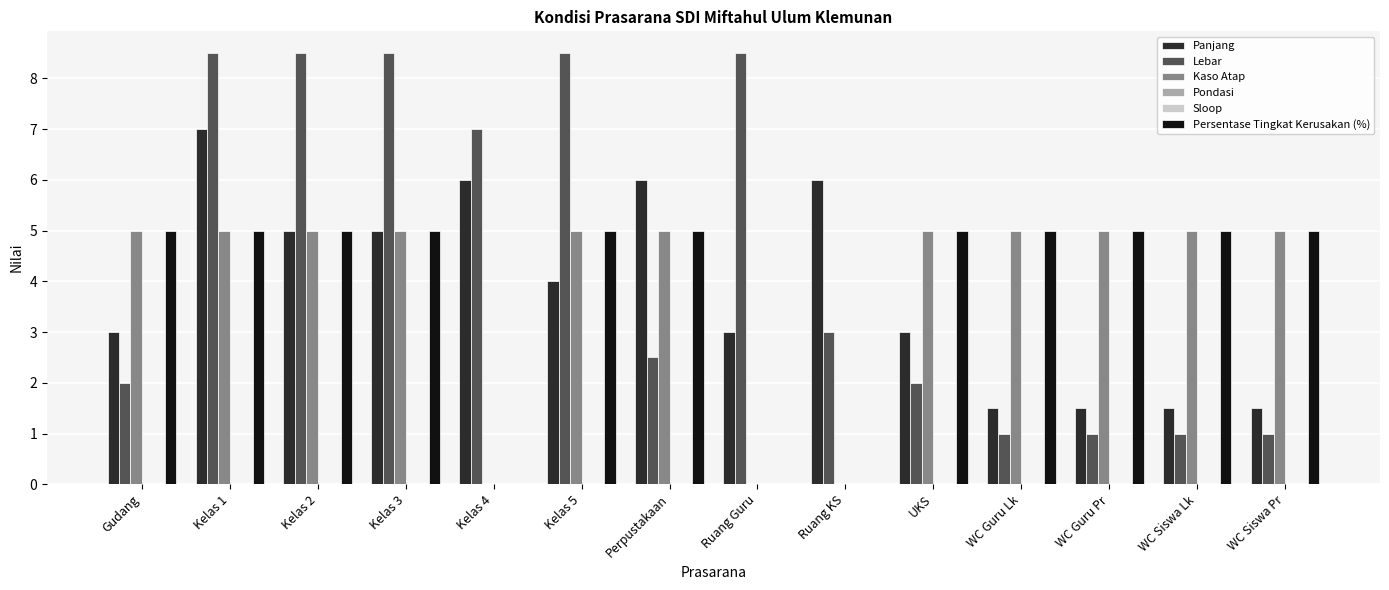

At Kelas 5, list the series in order from smallest to largest.

Pondasi, Sloop, Panjang, Kaso Atap, Persentase Tingkat Kerusakan (%), Lebar